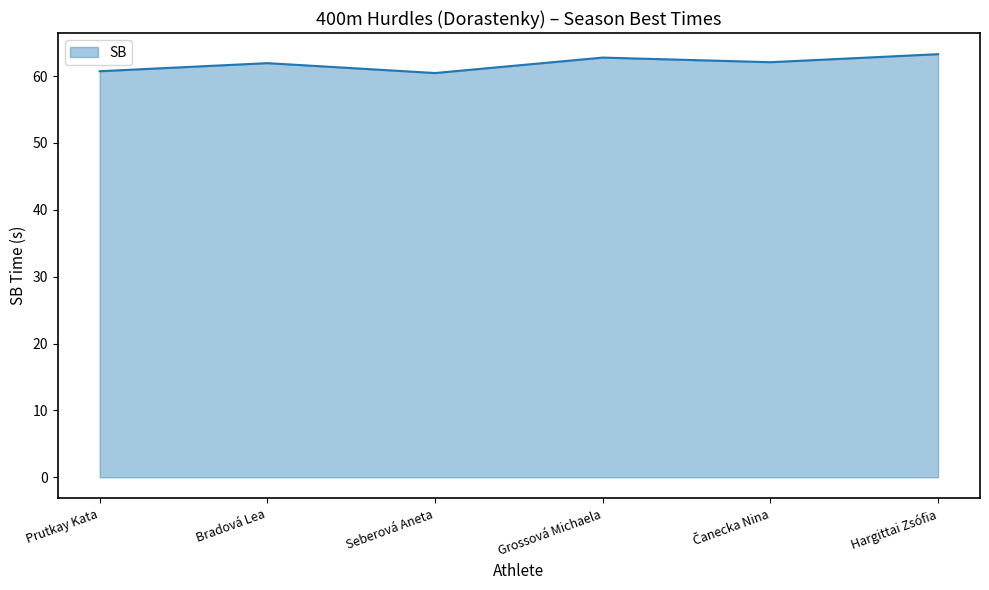

How many categories are shown in the chart?

6